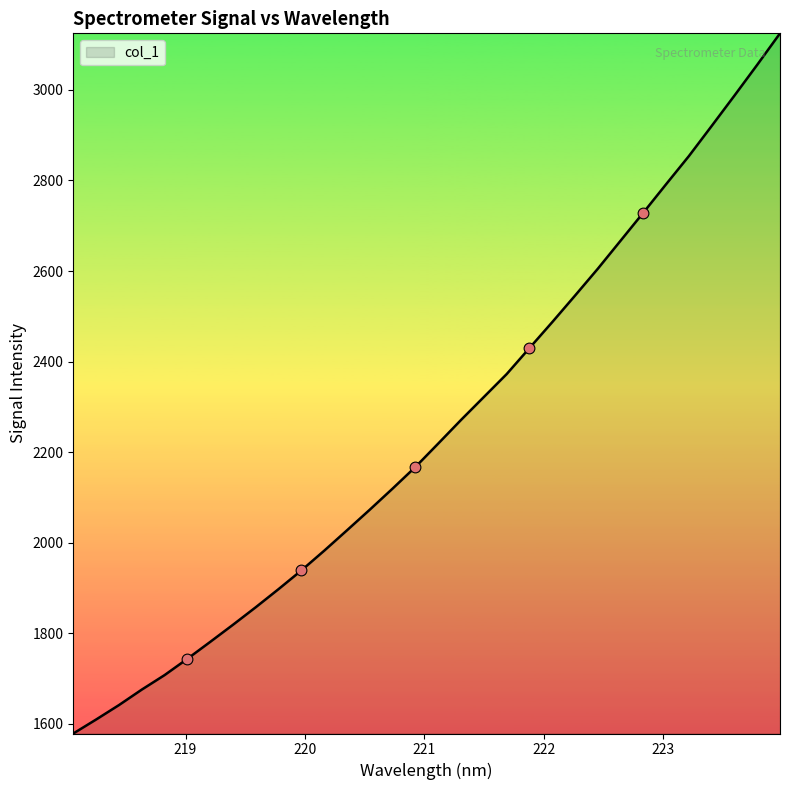

What is the minimum value shown in the chart?

1578.9